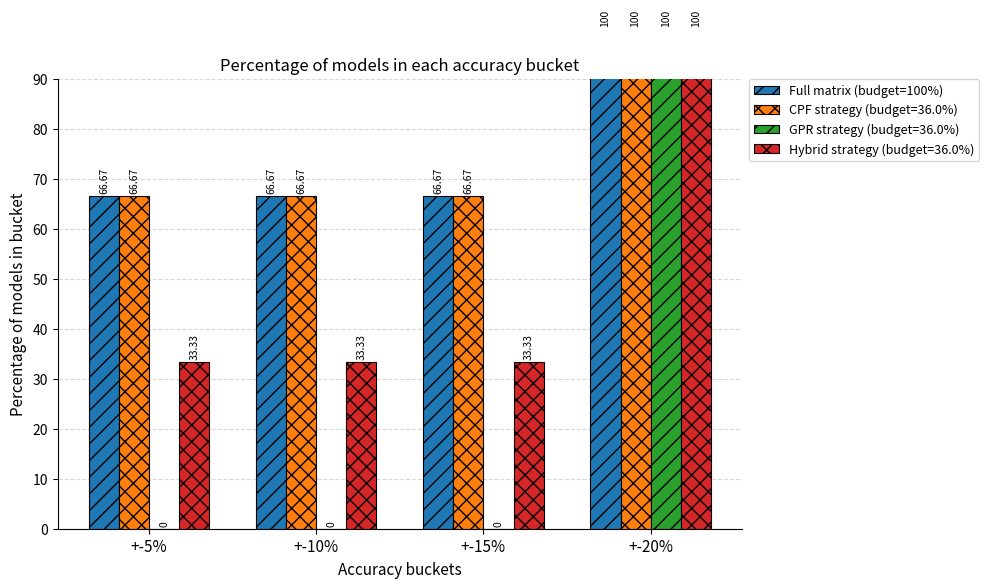

What is the label of the 1st bar from the right?

+-20%